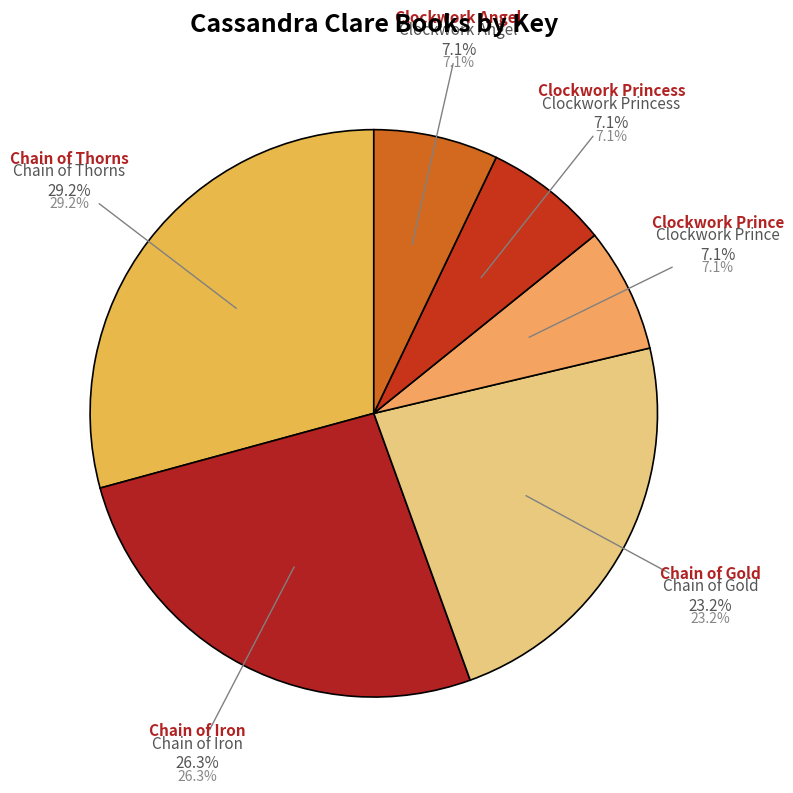

What percentage is the Chain of Iron slice, to the nearest percent?

26%